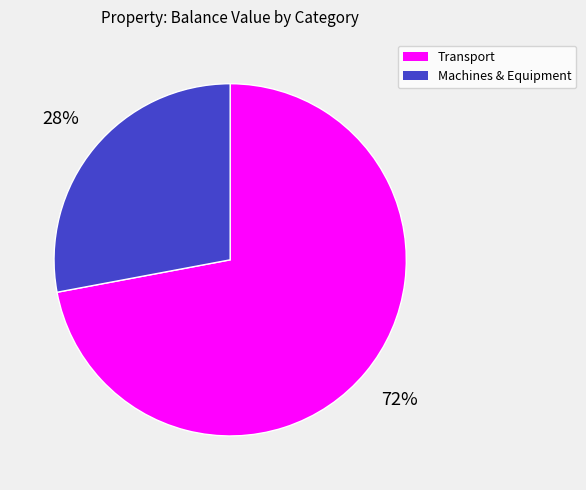

Does any single category account for the majority?

Yes